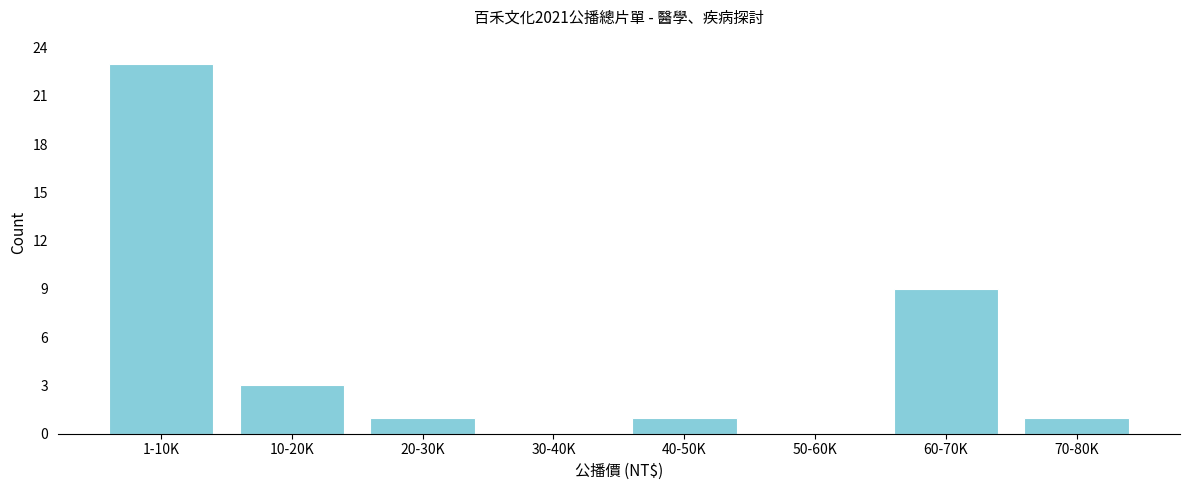

Reading left to right, extract all data points from this chart.

1-10K=23	10-20K=3	20-30K=1	30-40K=0	40-50K=1	50-60K=0	60-70K=9	70-80K=1